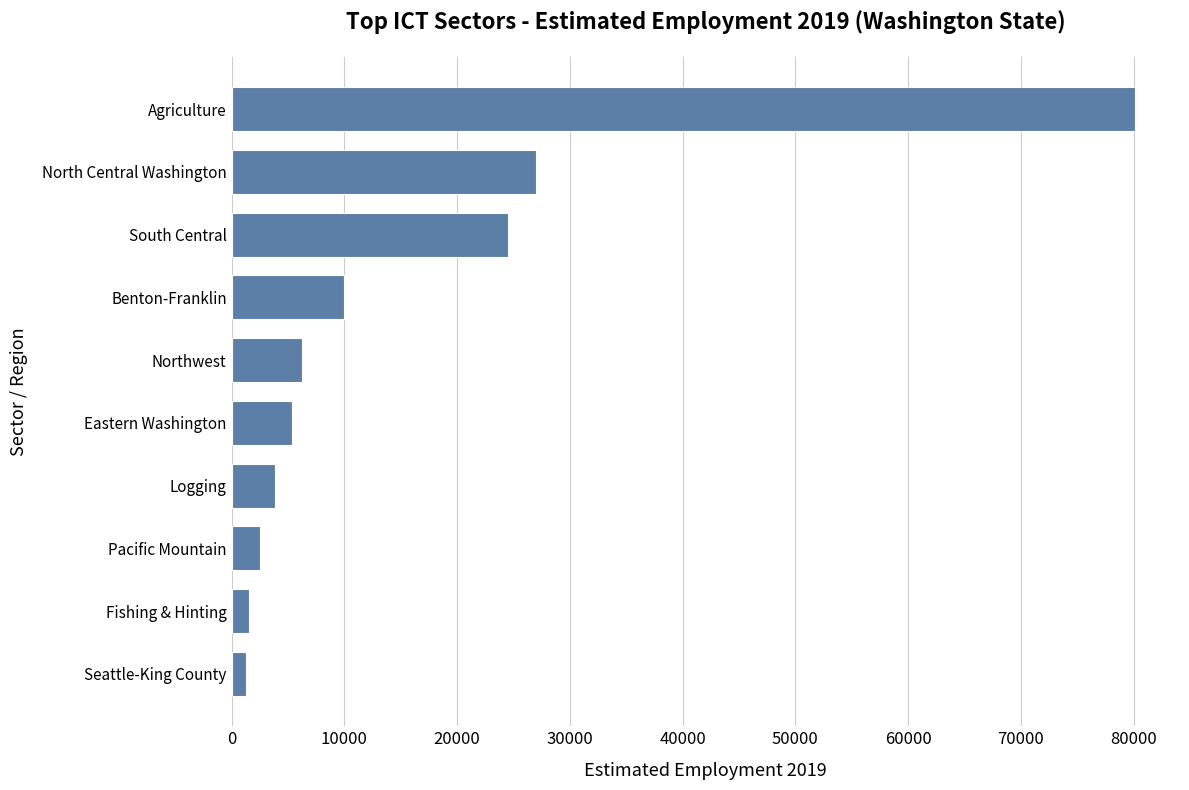

What is the average value?

16244